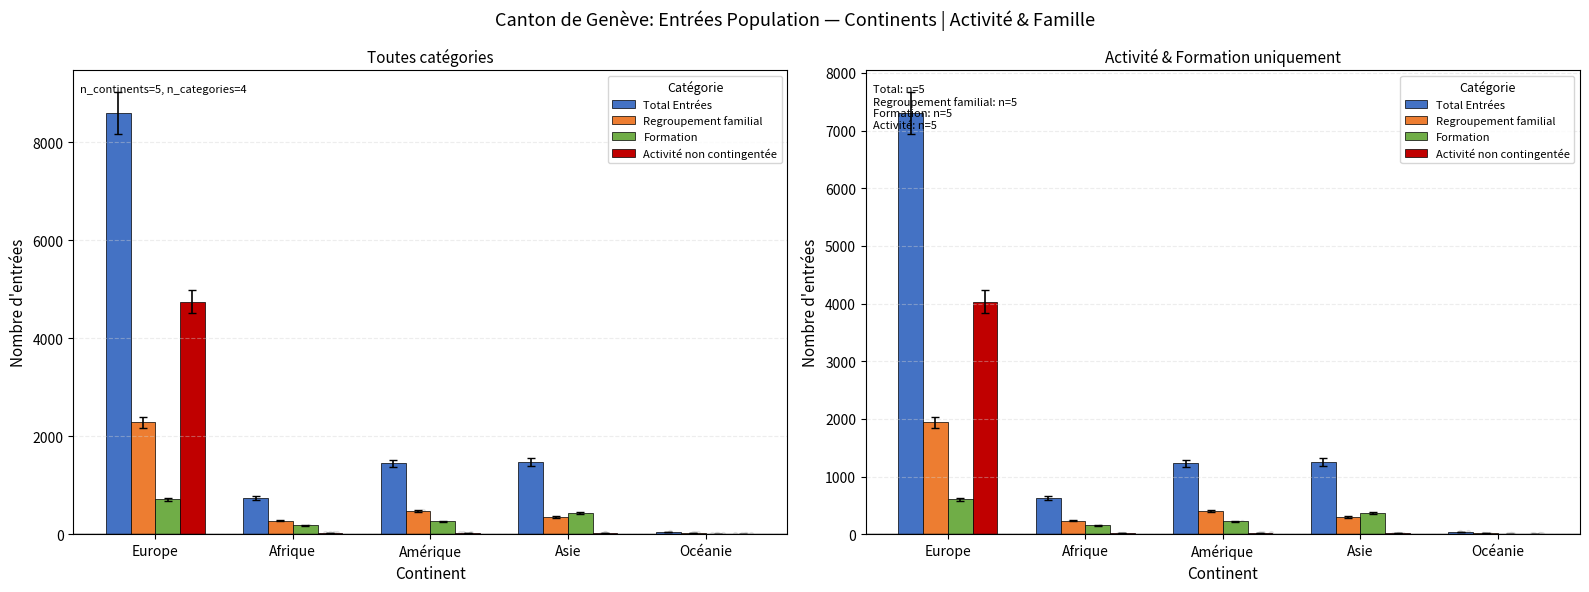

Which series reaches the minimum Y coordinate?

Activité non contingentée